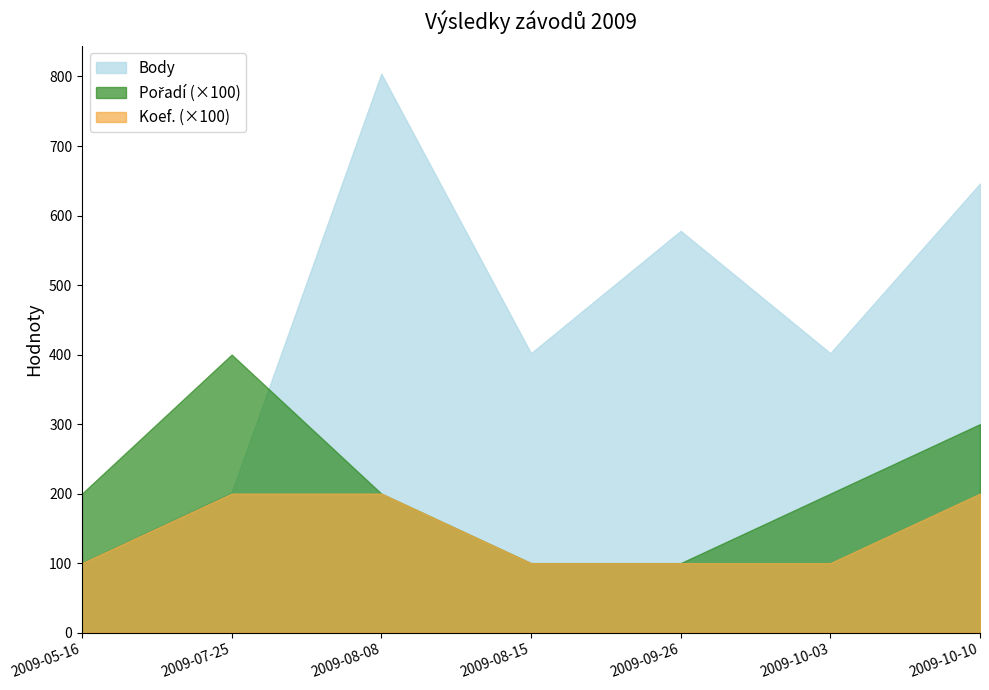

Where is Body nearest to the value 452?

2009-08-15